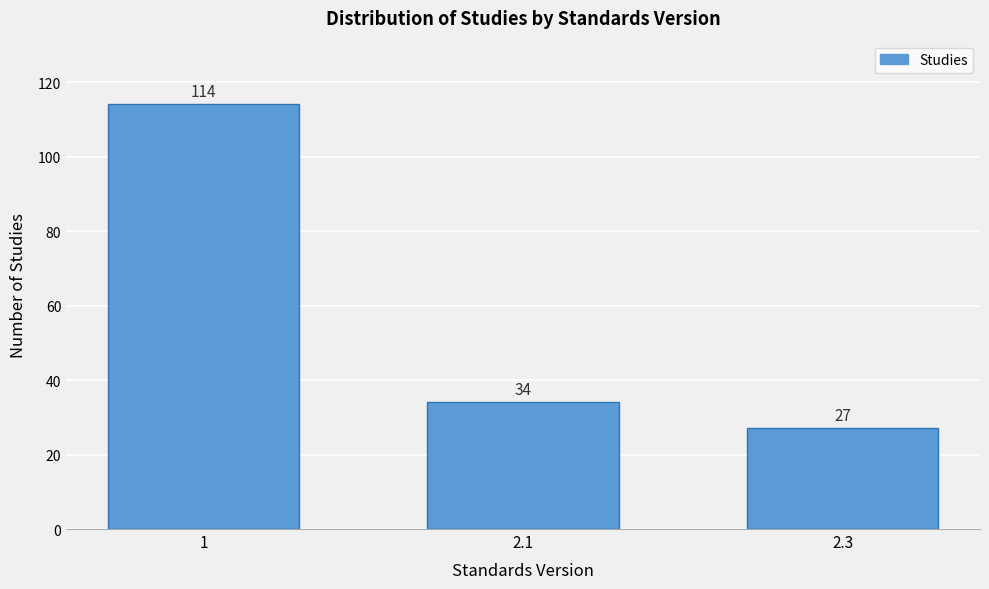

Reading left to right, transcribe all the data shown in this chart.

1=114	2.1=34	2.3=27